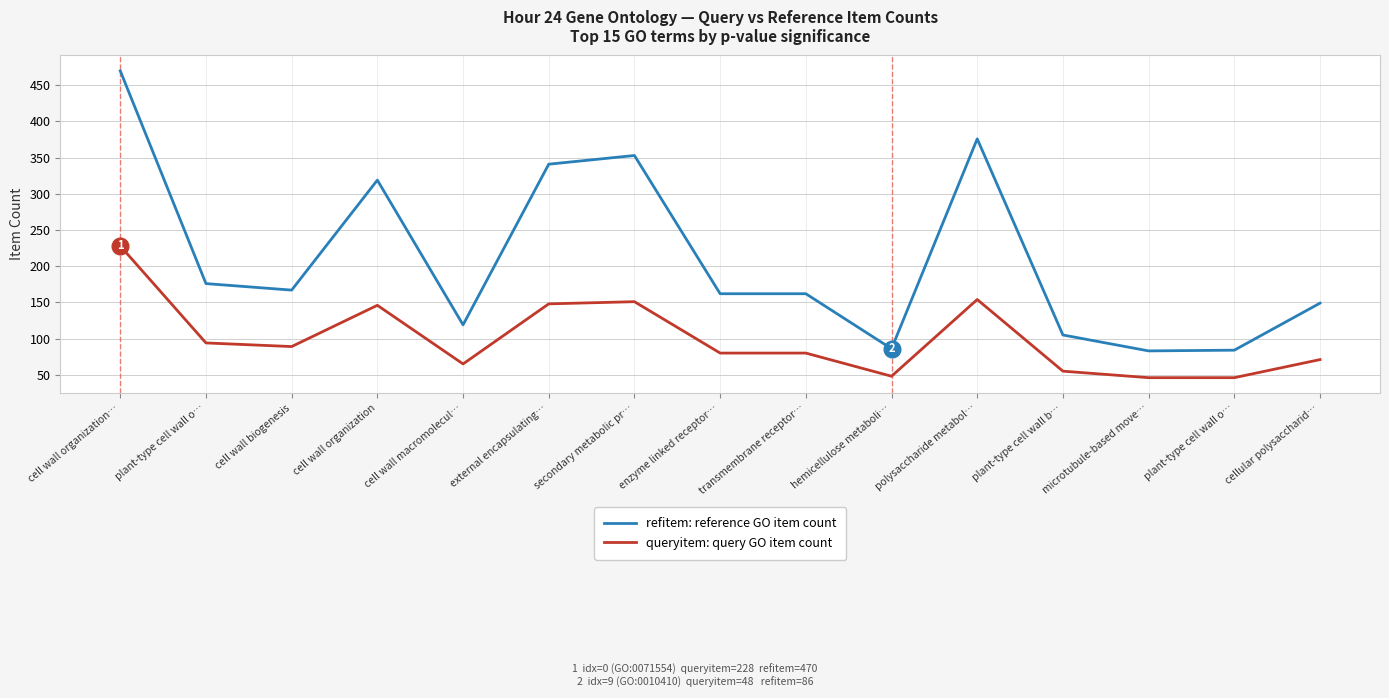

What is the smallest value displayed?

46